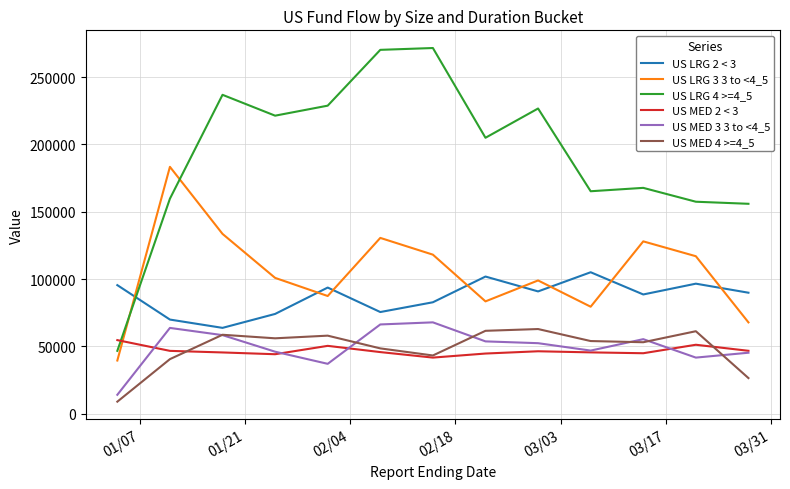

What is the sum of all US MED 4 >=4_5 values?

632492